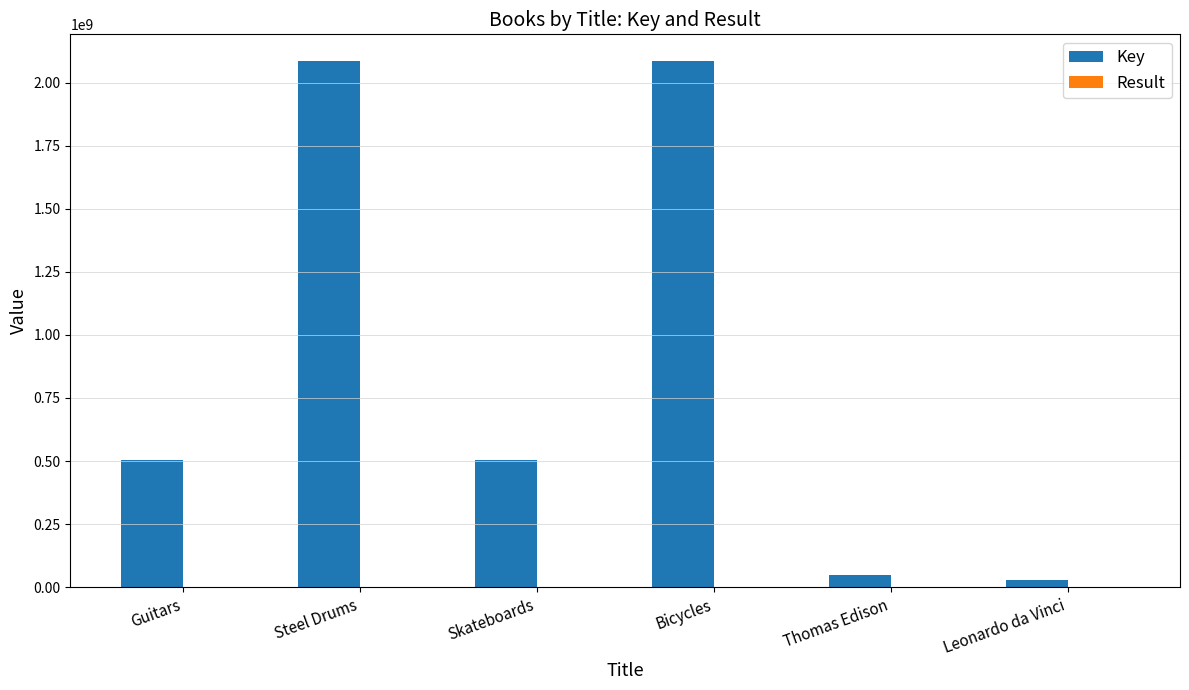

What is the total value across all series at Guitars?

504413150